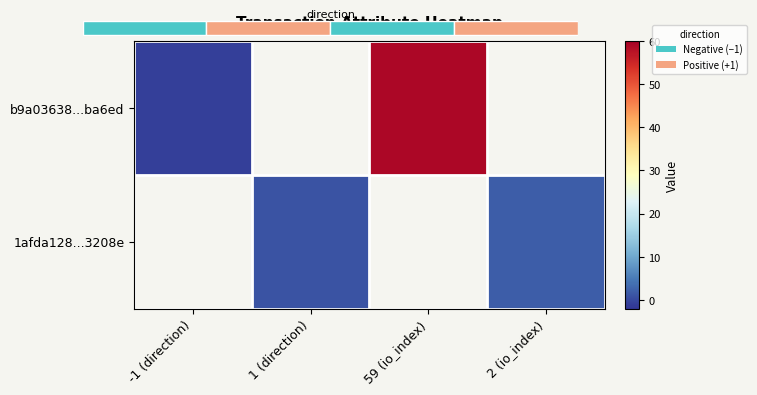

Is it true that b9a03638...ba6ed equals 21.6 at 59 (io_index)?

False